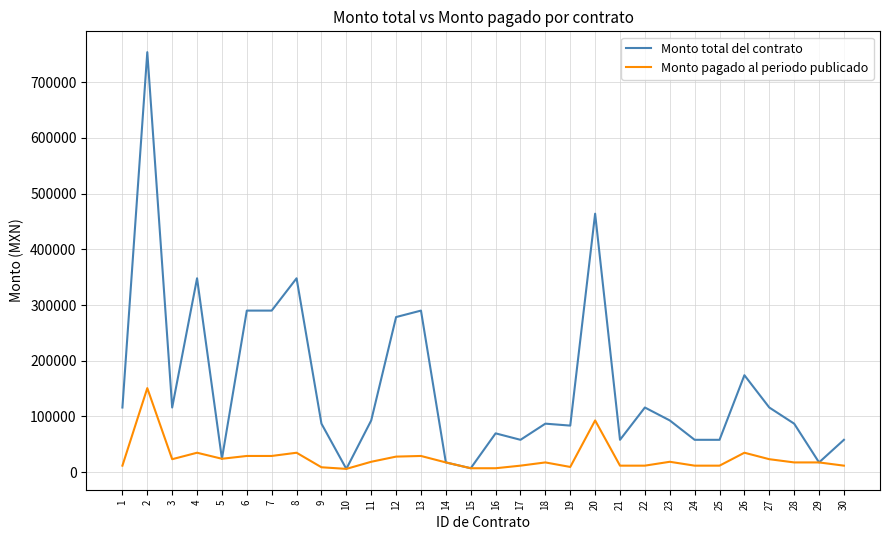

Which series changed the most between 13 and 26?

Monto total del contrato